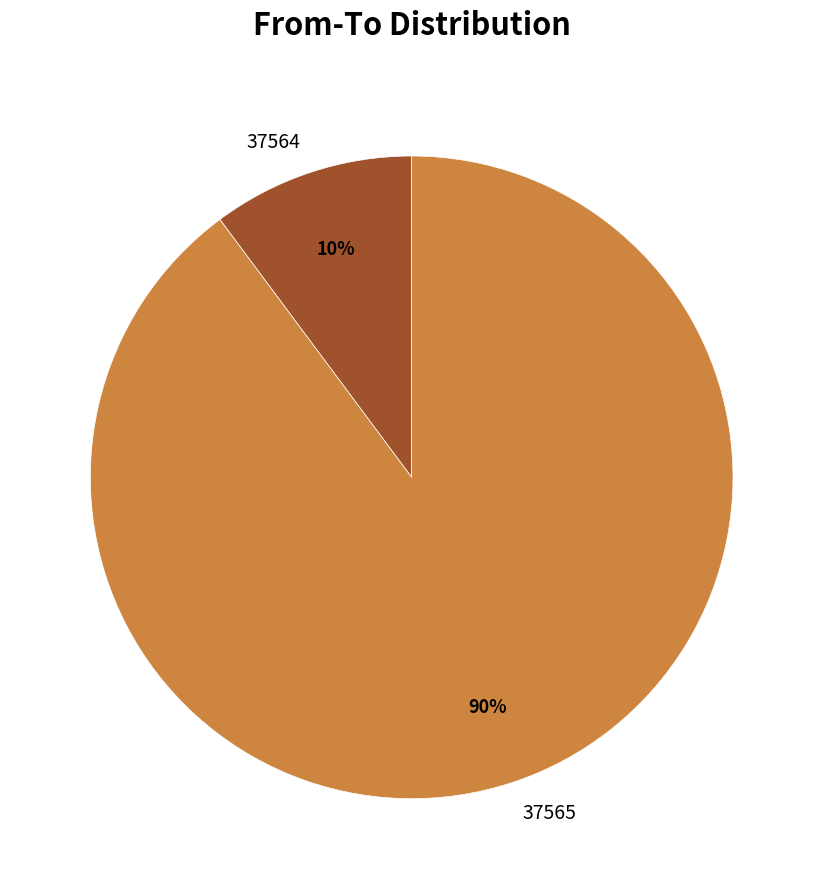

Which slice represents more than half of the pie?

37565